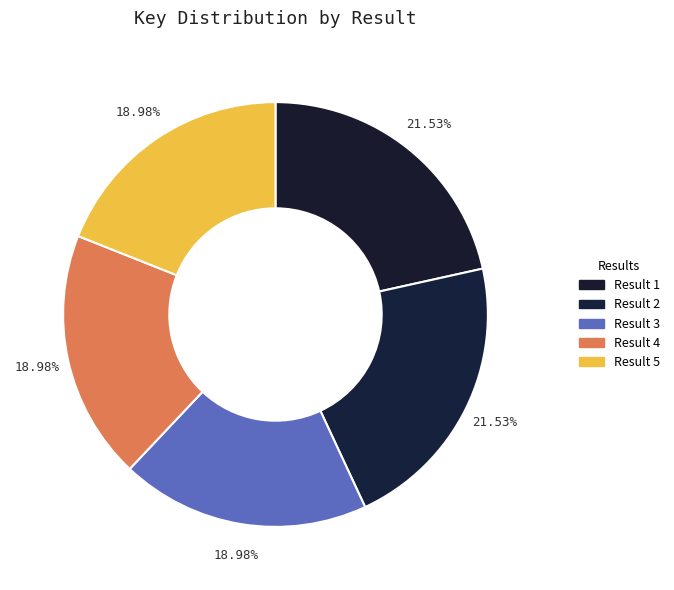

Does any single category account for the majority?

No